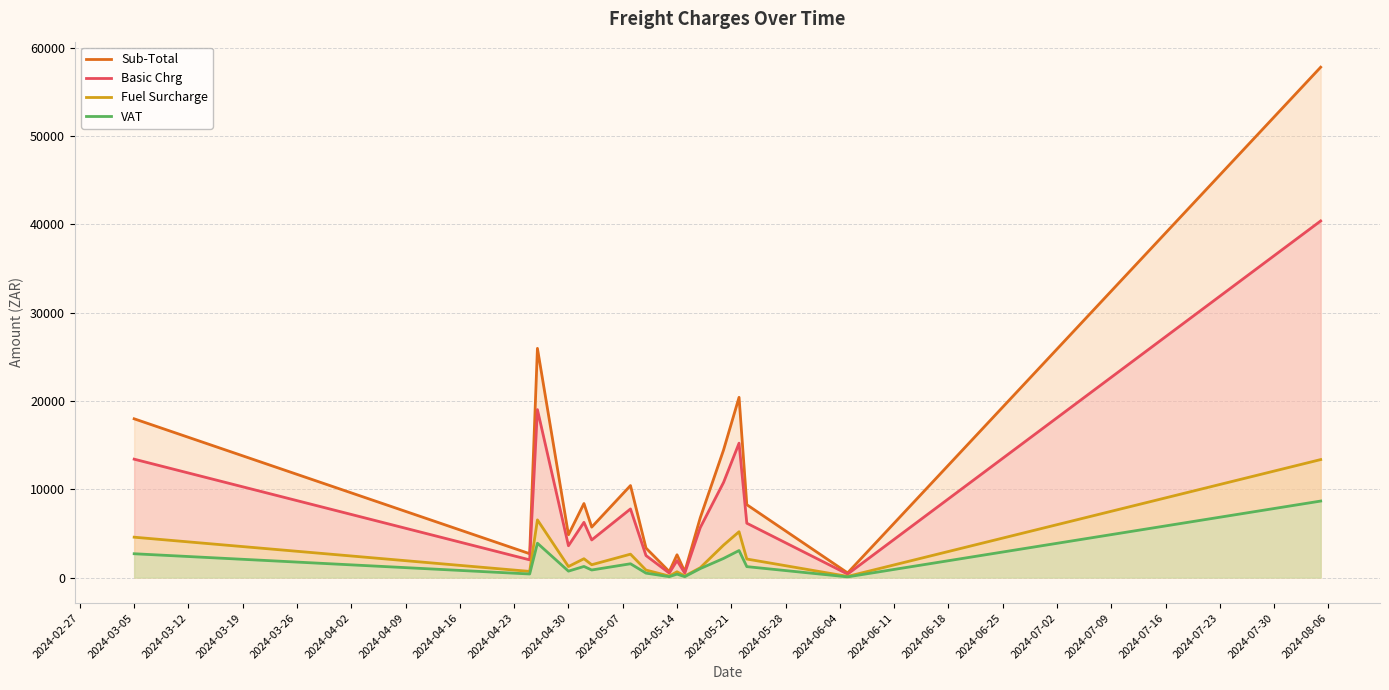

Which series has the widest spread of values?

Sub-Total